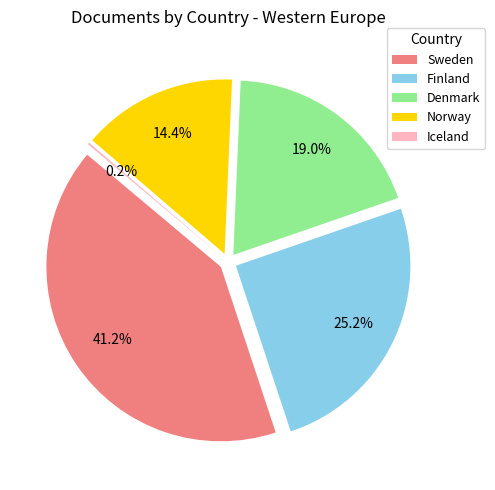

Is there any slice that represents more than half of the pie?

No